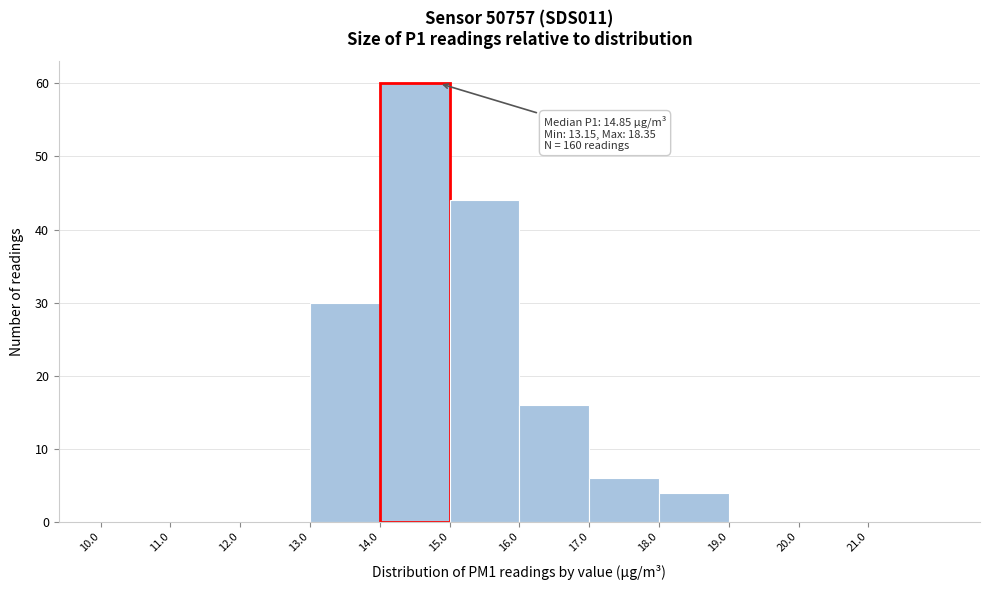

Over which range of the x-axis is the bar tallest?

14 to 15